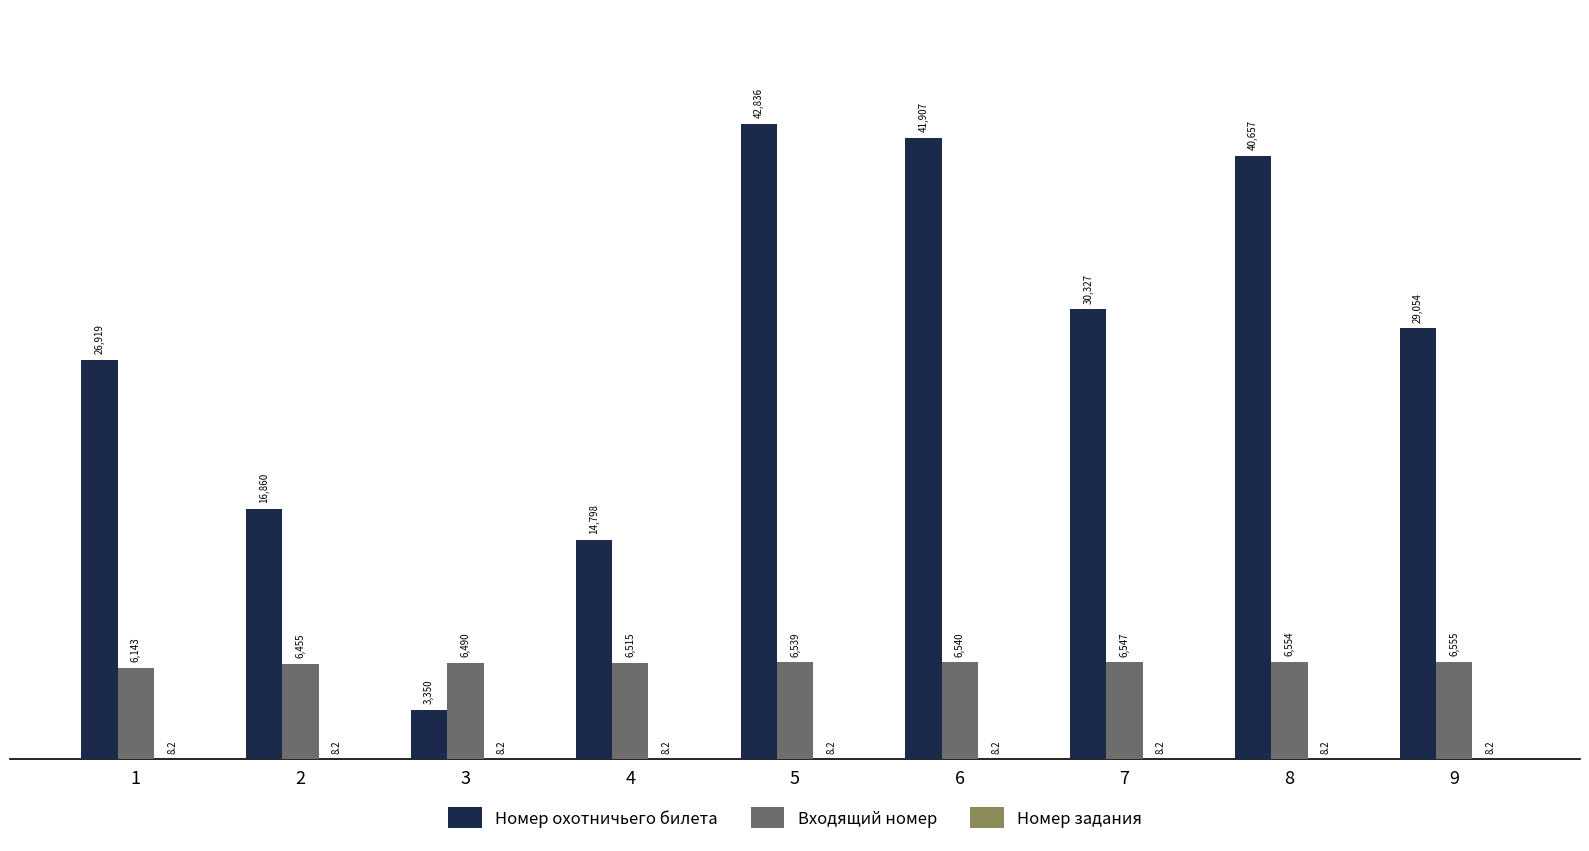

What value does the Номер охотничьего билета series have at 4?

14798.0